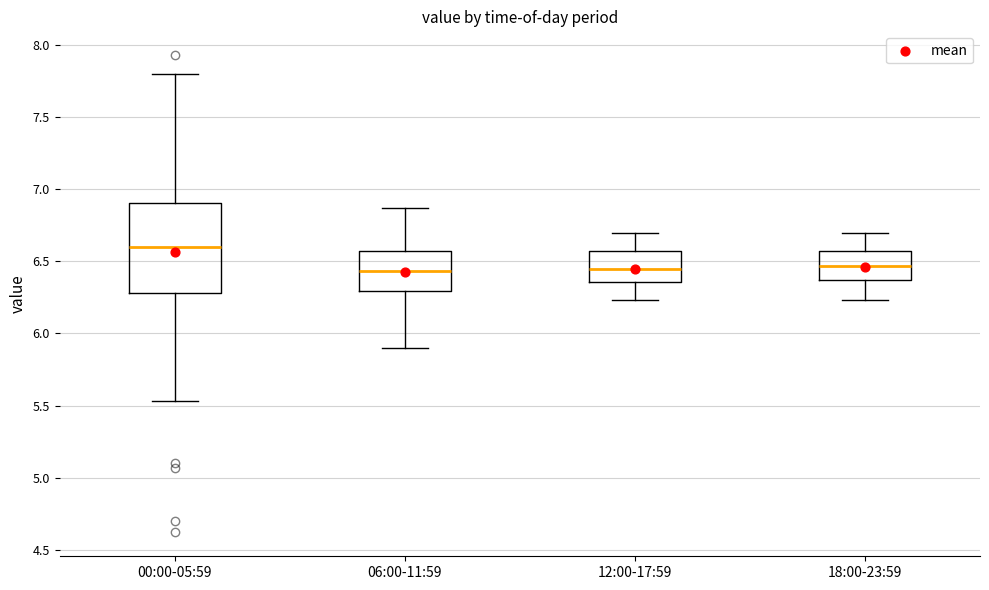

Which box's median line is the highest?

00:00-05:59